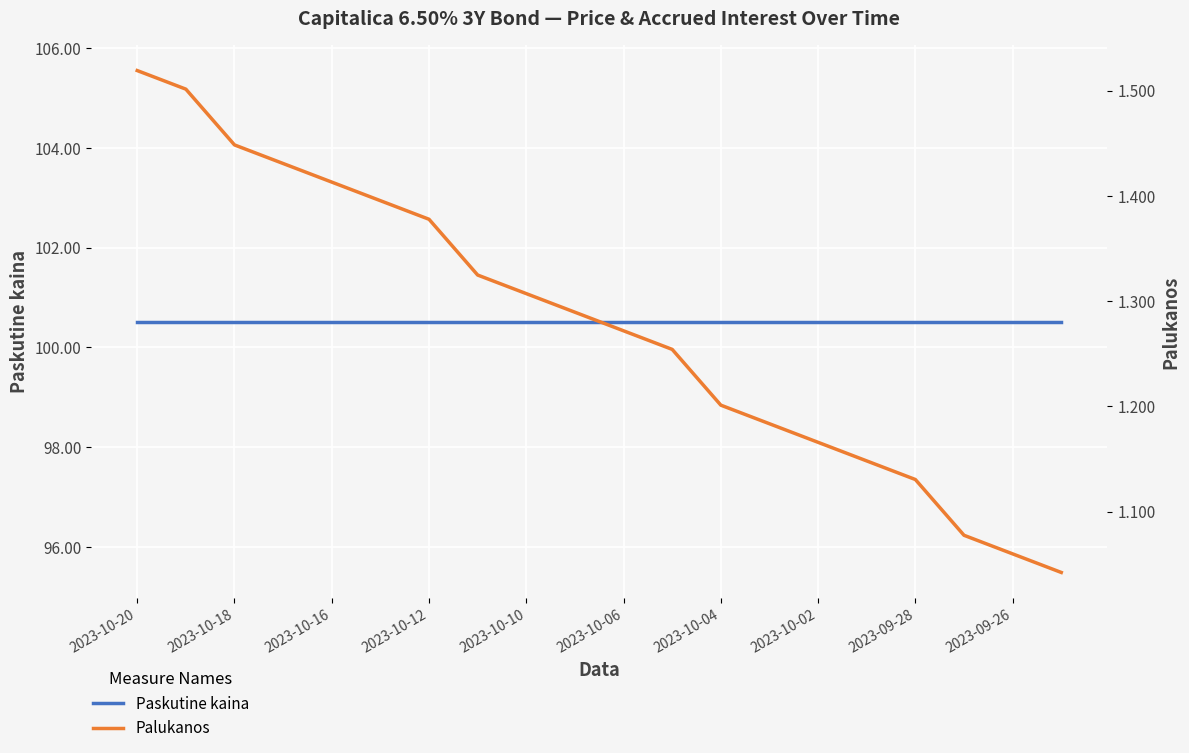

True or false: Paskutine kaina and Palukanos cross at least once.

False